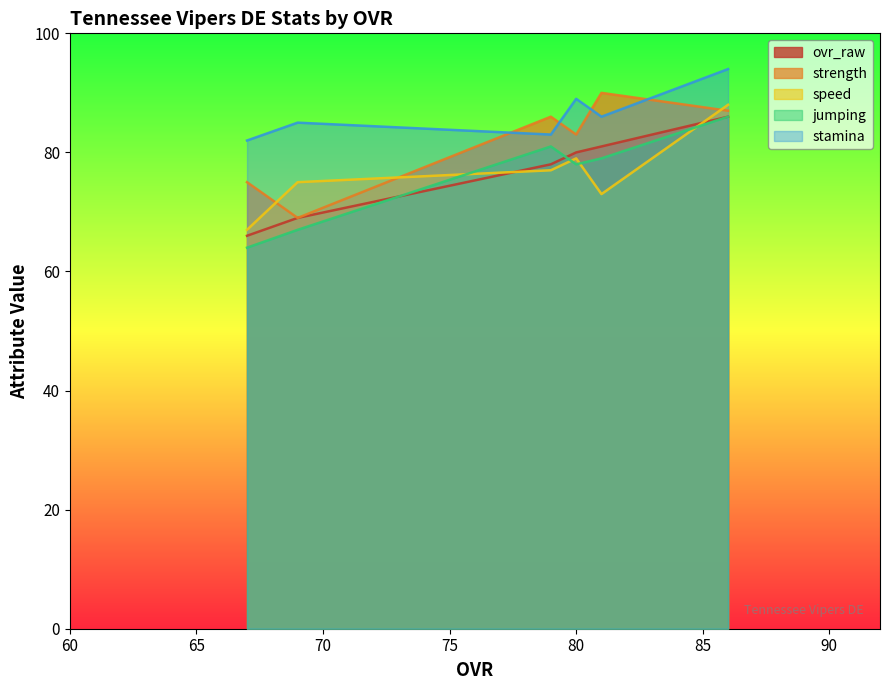

What is the minimum value shown in the chart?

64